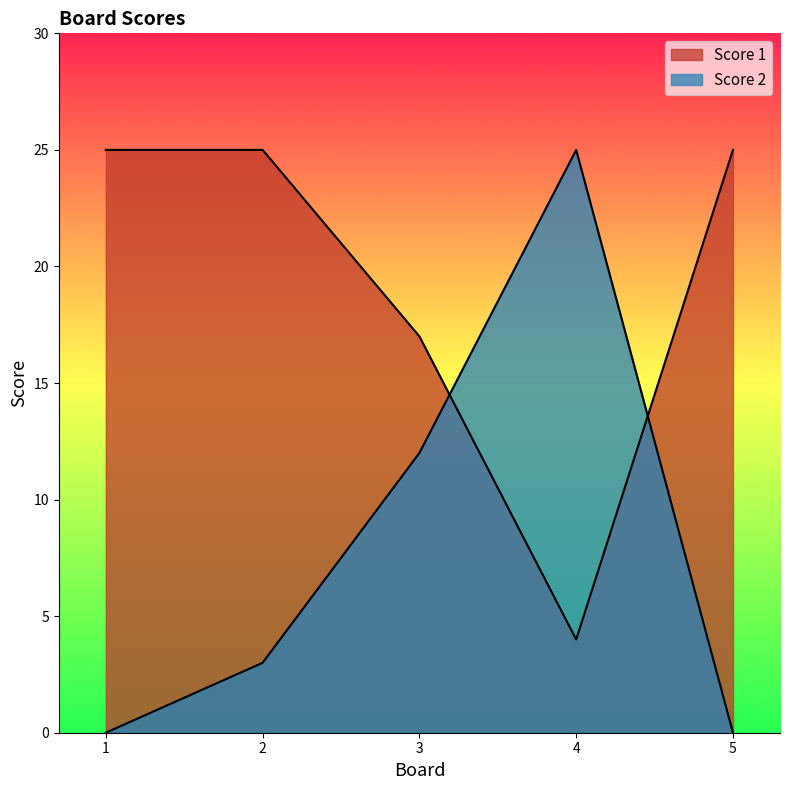

Rank the series by their maximum value, from lowest to highest.

Score 1, Score 2